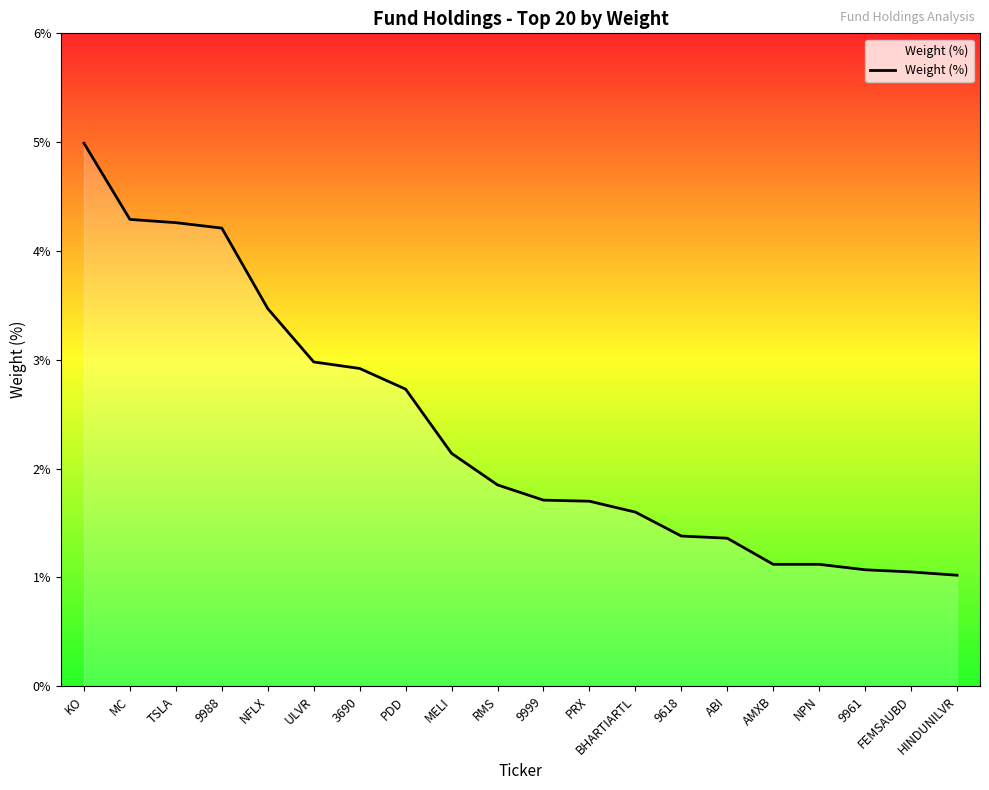

The value at ABI is 1.4. True or false?

True